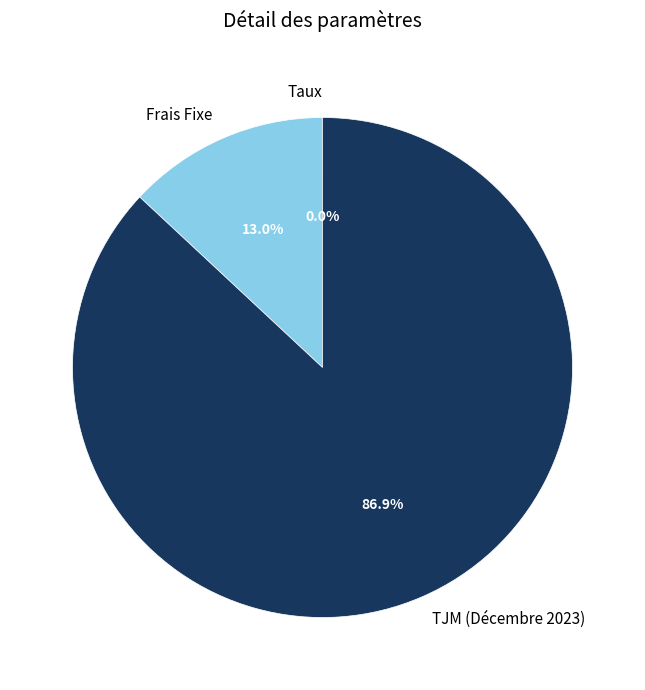

The TJM (Décembre 2023) slice represents 99% of the pie. True or false?

False